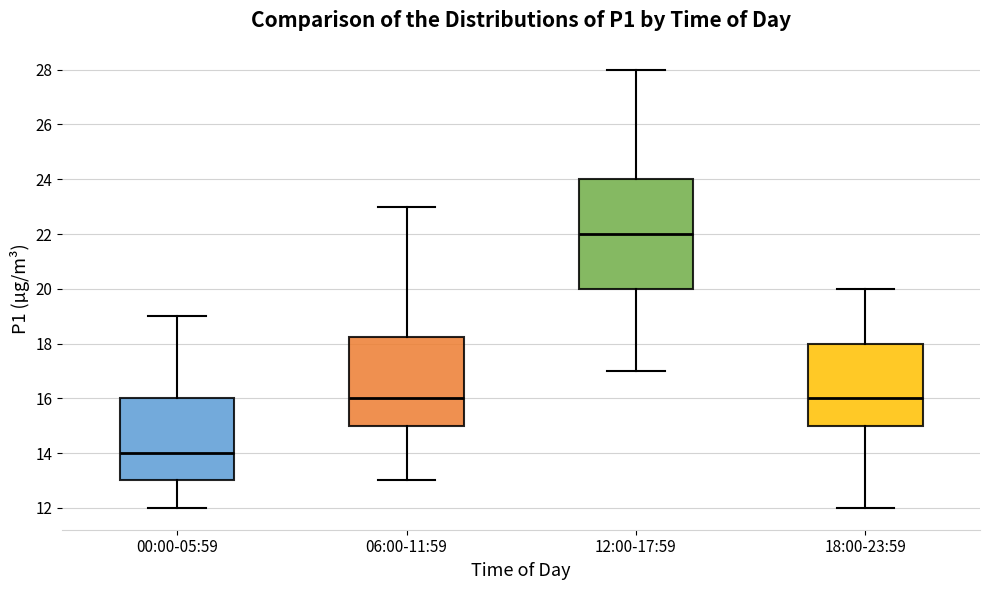

Where does the upper whisker of the box for 18:00-23:59 end on the y-axis? The values are not printed on the chart, so give them approximately, as read against the axis.

20.0